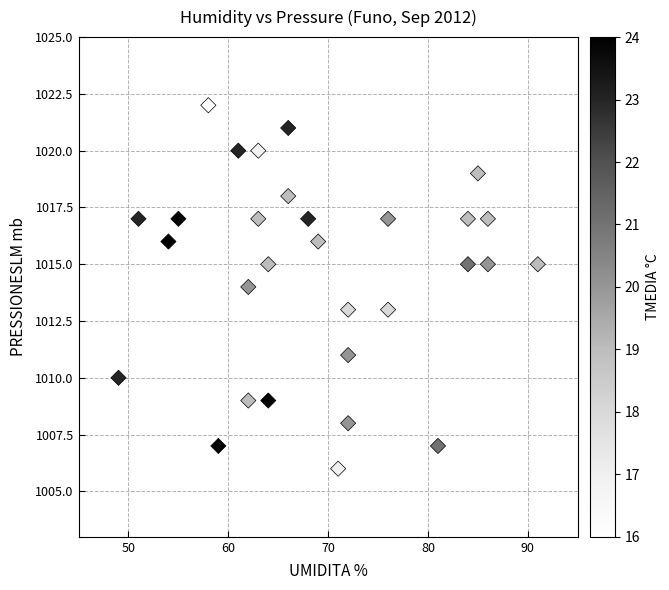

What is the range of X values (max minus min)?

42